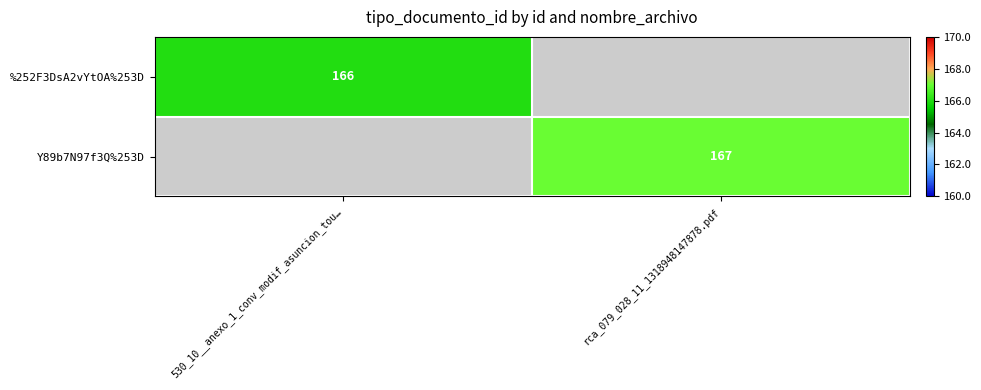

List the series in order of their overall mean, lowest first.

%252F3DsA2vYtOA%253D, Y89b7N97f3Q%253D